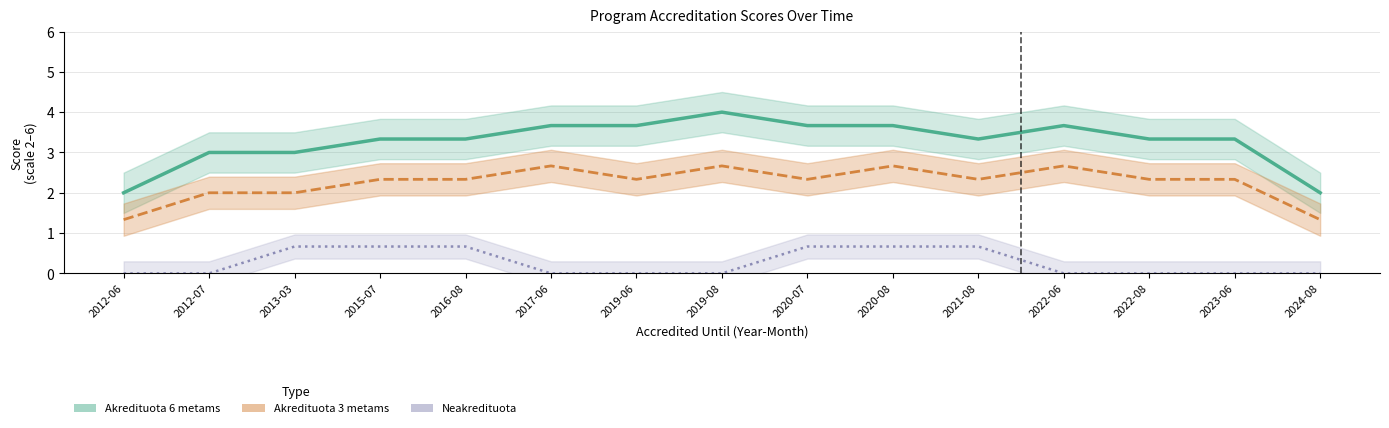

True or false: Akredituota 3 metams and Akredituota 6 metams cross at least once.

False